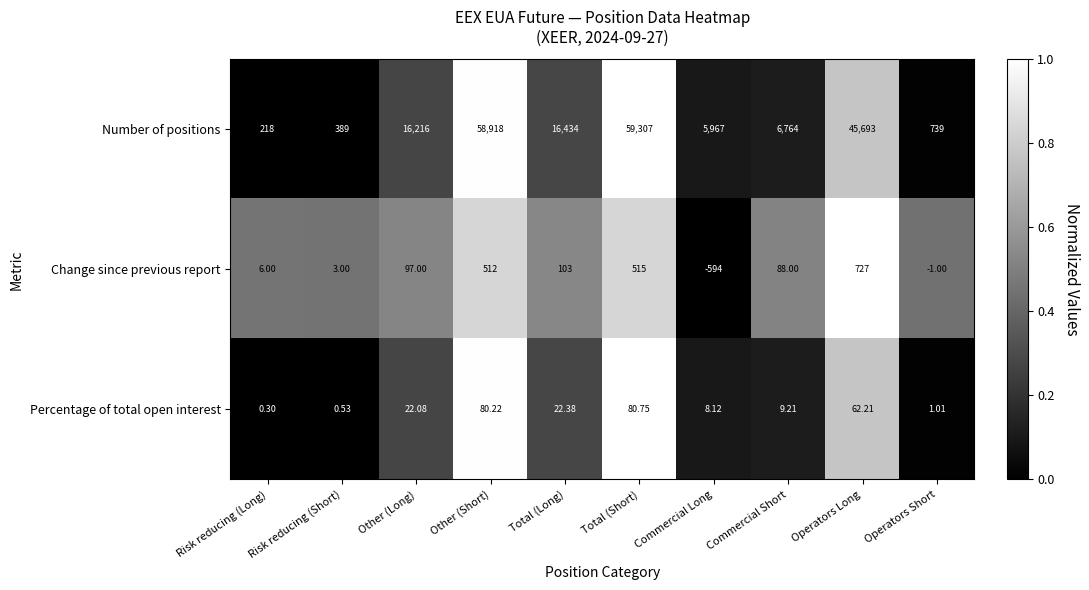

Which series has the largest total across all categories?

Number of positions